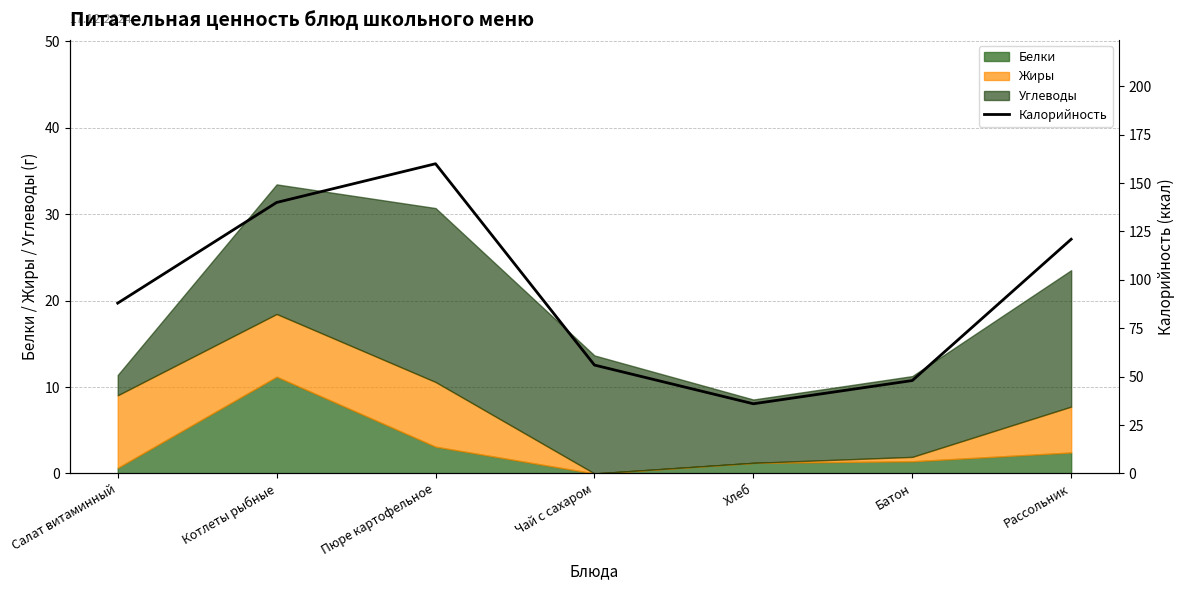

True or false: the data has more than 2 interior local peaks.

False